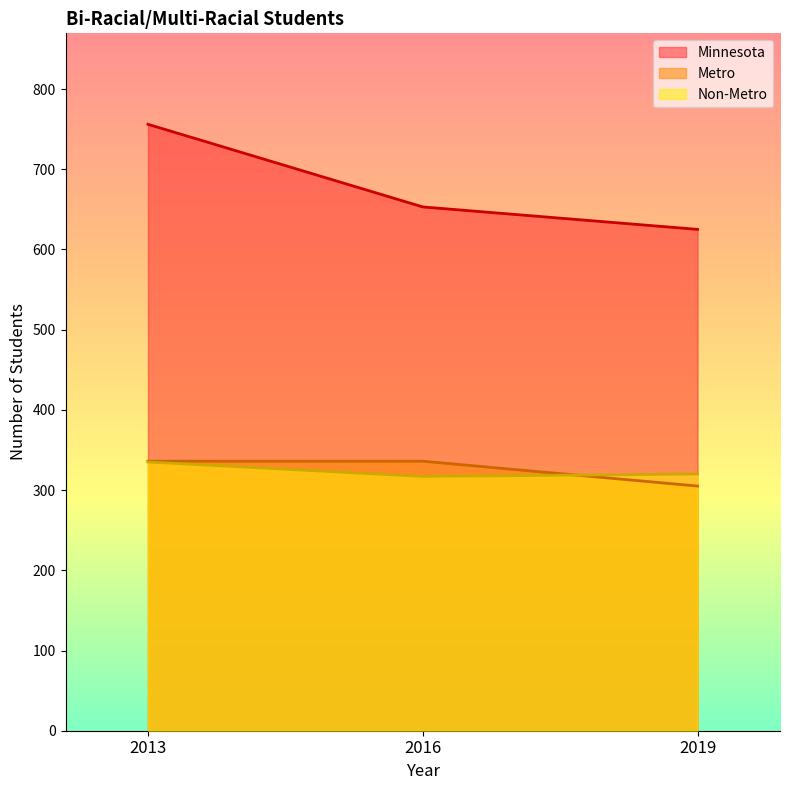

True or false: Minnesota has a value of 756 at 2013.

True